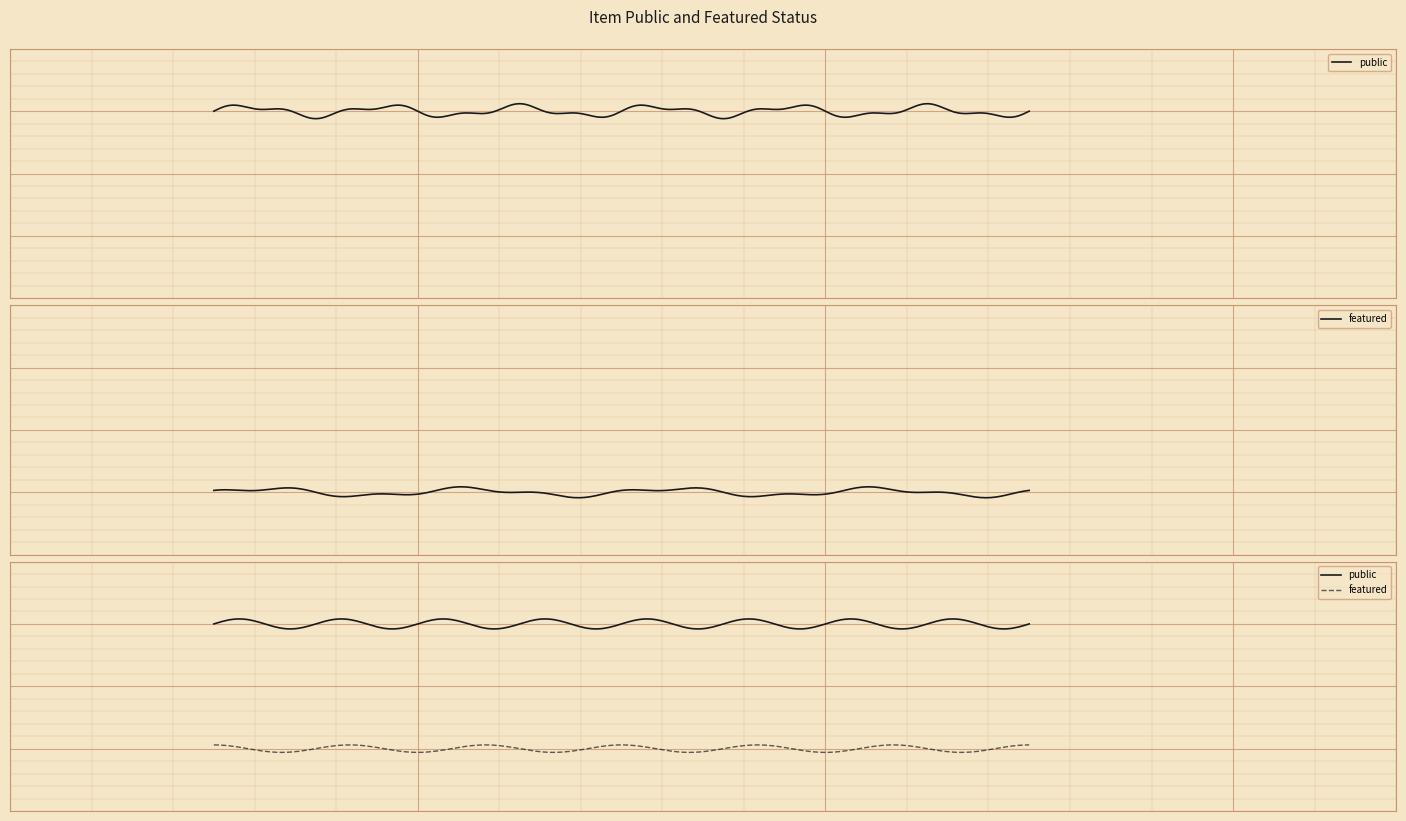

Rank the series by their maximum value, from highest to lowest.

public, featured